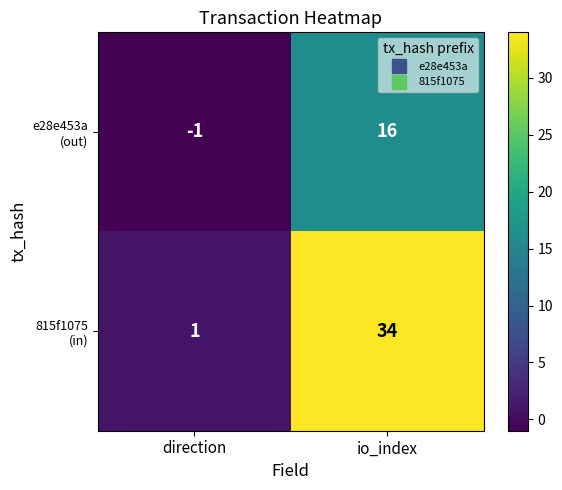

At which category is the sum across all series the highest?

io_index